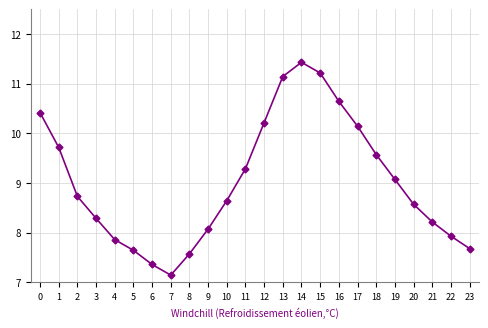

What is the value of the 12th point from the left?

9.3